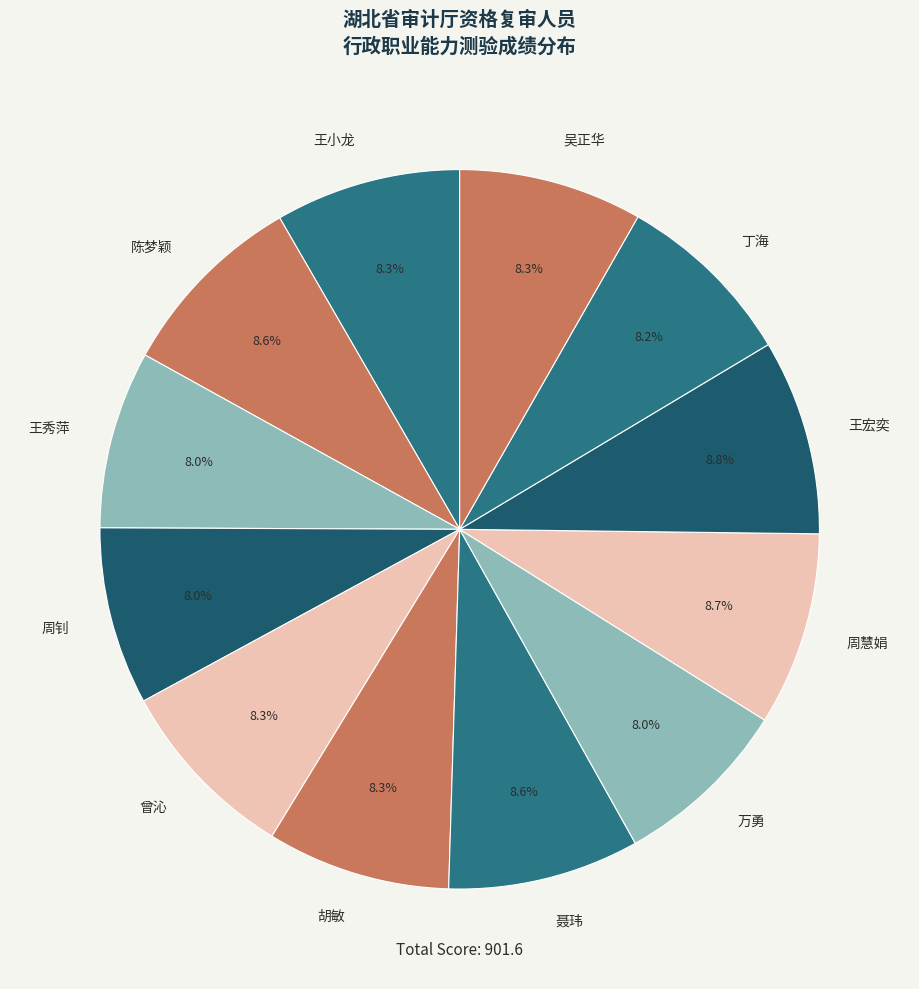

Is it true that 周慧娟 is 14% of the pie?

False